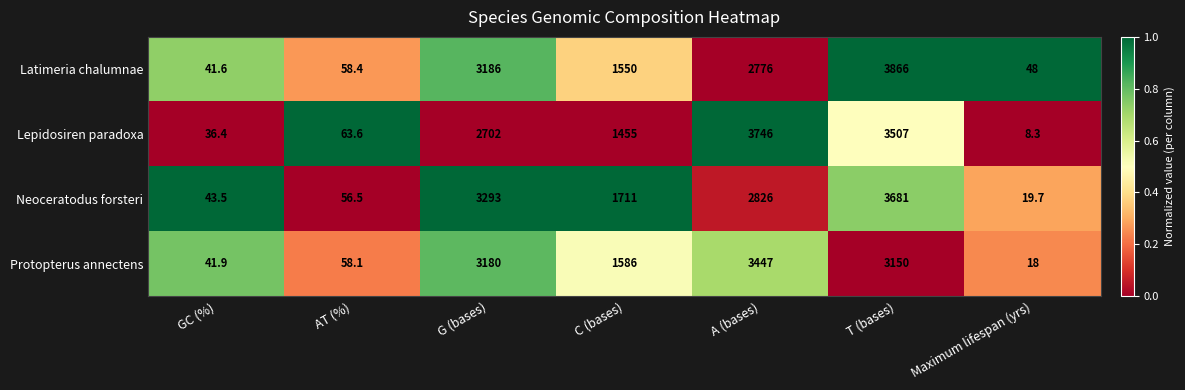

At A (bases), list the series in order from smallest to largest.

Latimeria chalumnae, Neoceratodus forsteri, Protopterus annectens, Lepidosiren paradoxa